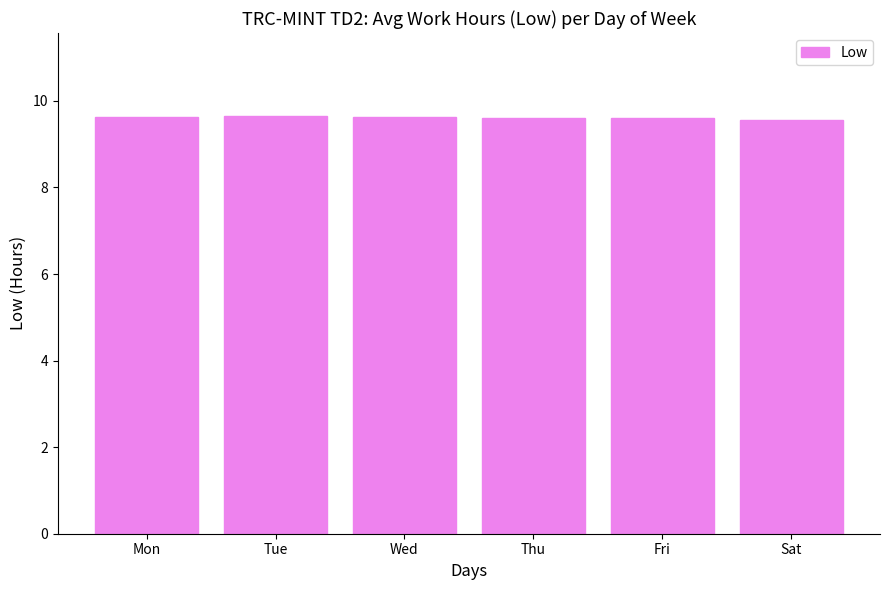

How many values are between 9 and 10?

6